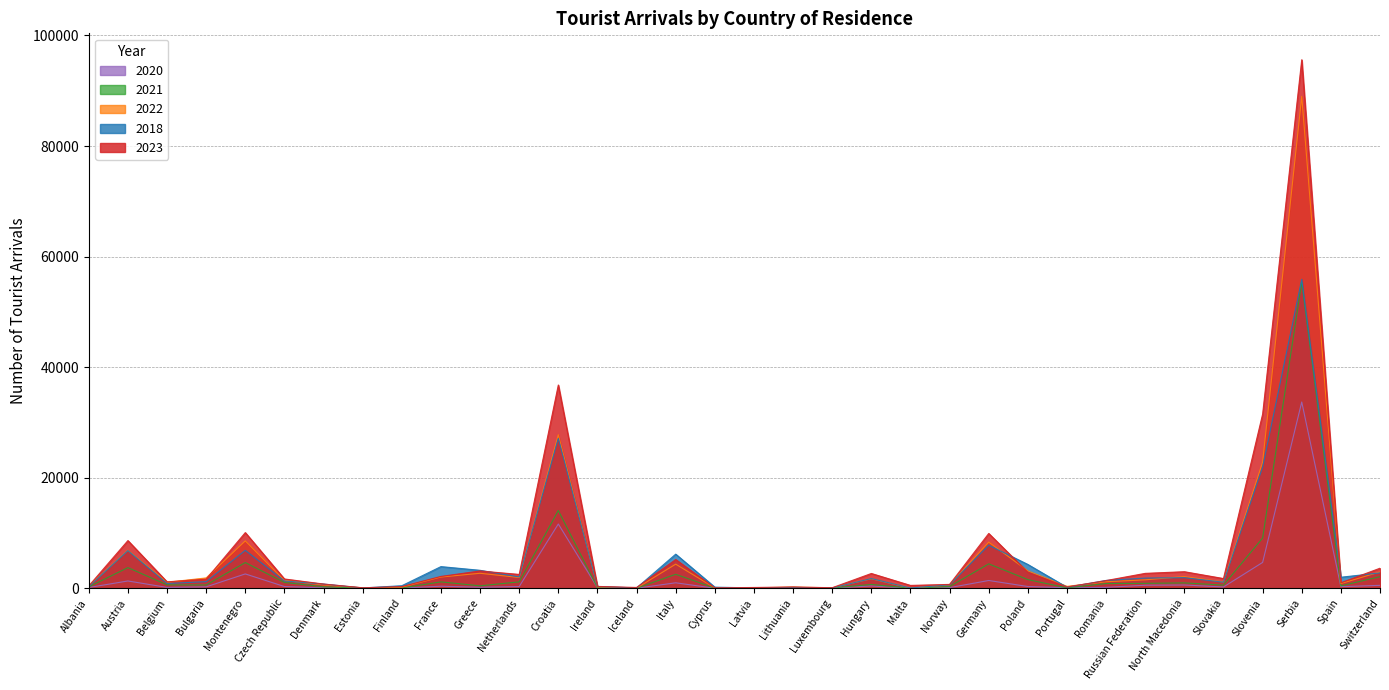

What is the average value of the 2018 series?

4868